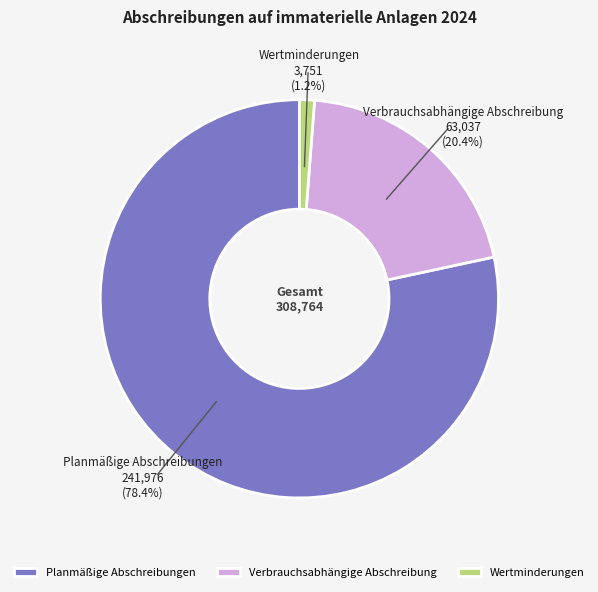

To the nearest percent, what is the average slice percentage?

33%